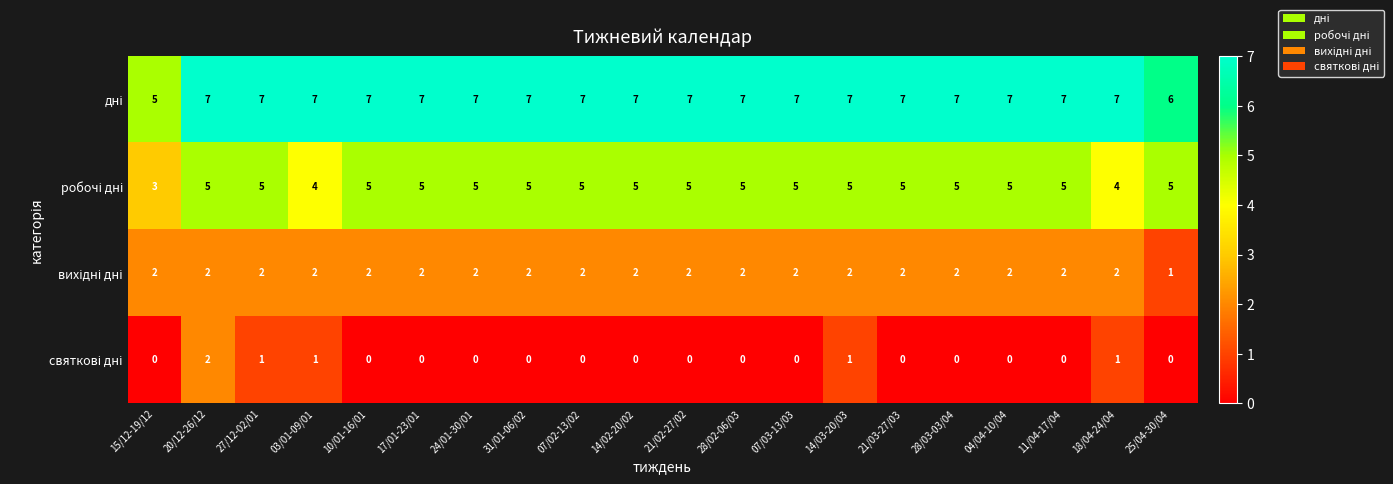

What is the spread (max minus min) of values at 24/01-30/01?

7